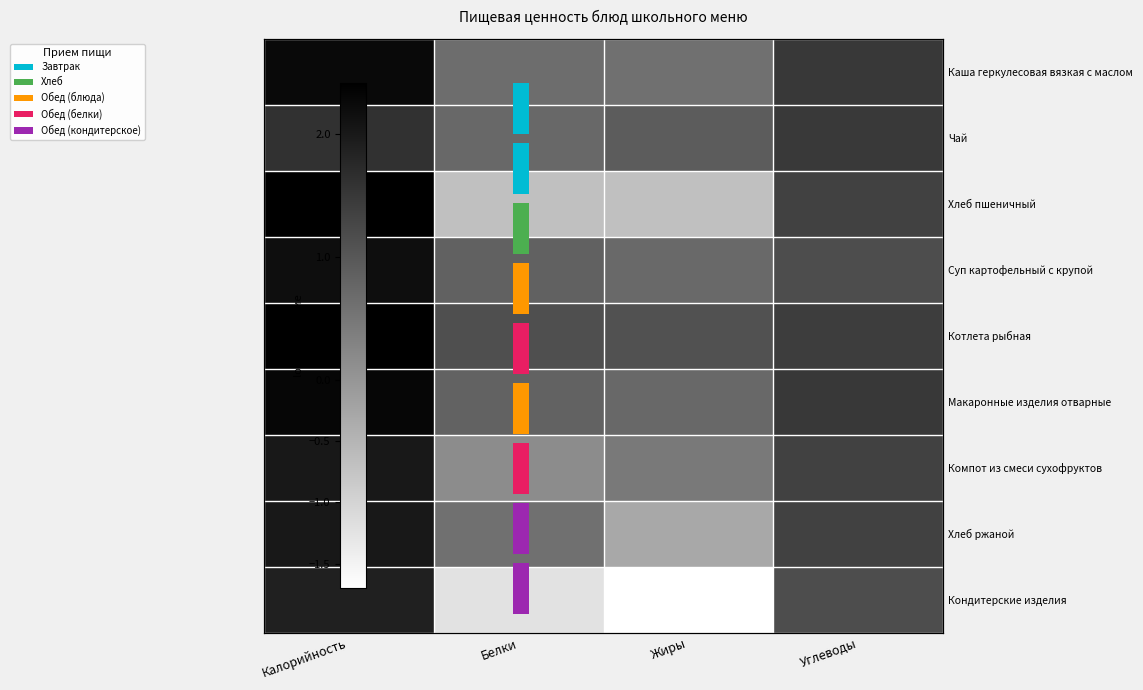

The value of Чай at Белки is 1.0. True or false?

False